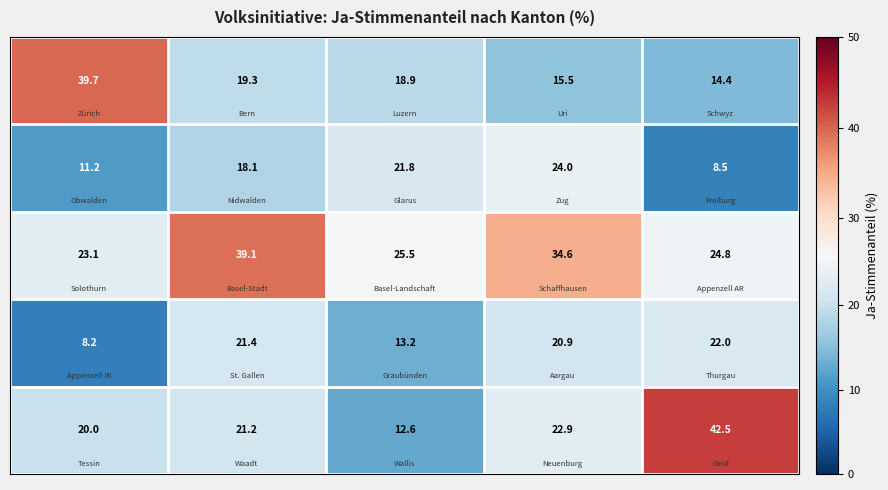

What is the maximum value shown in the chart?

42.5